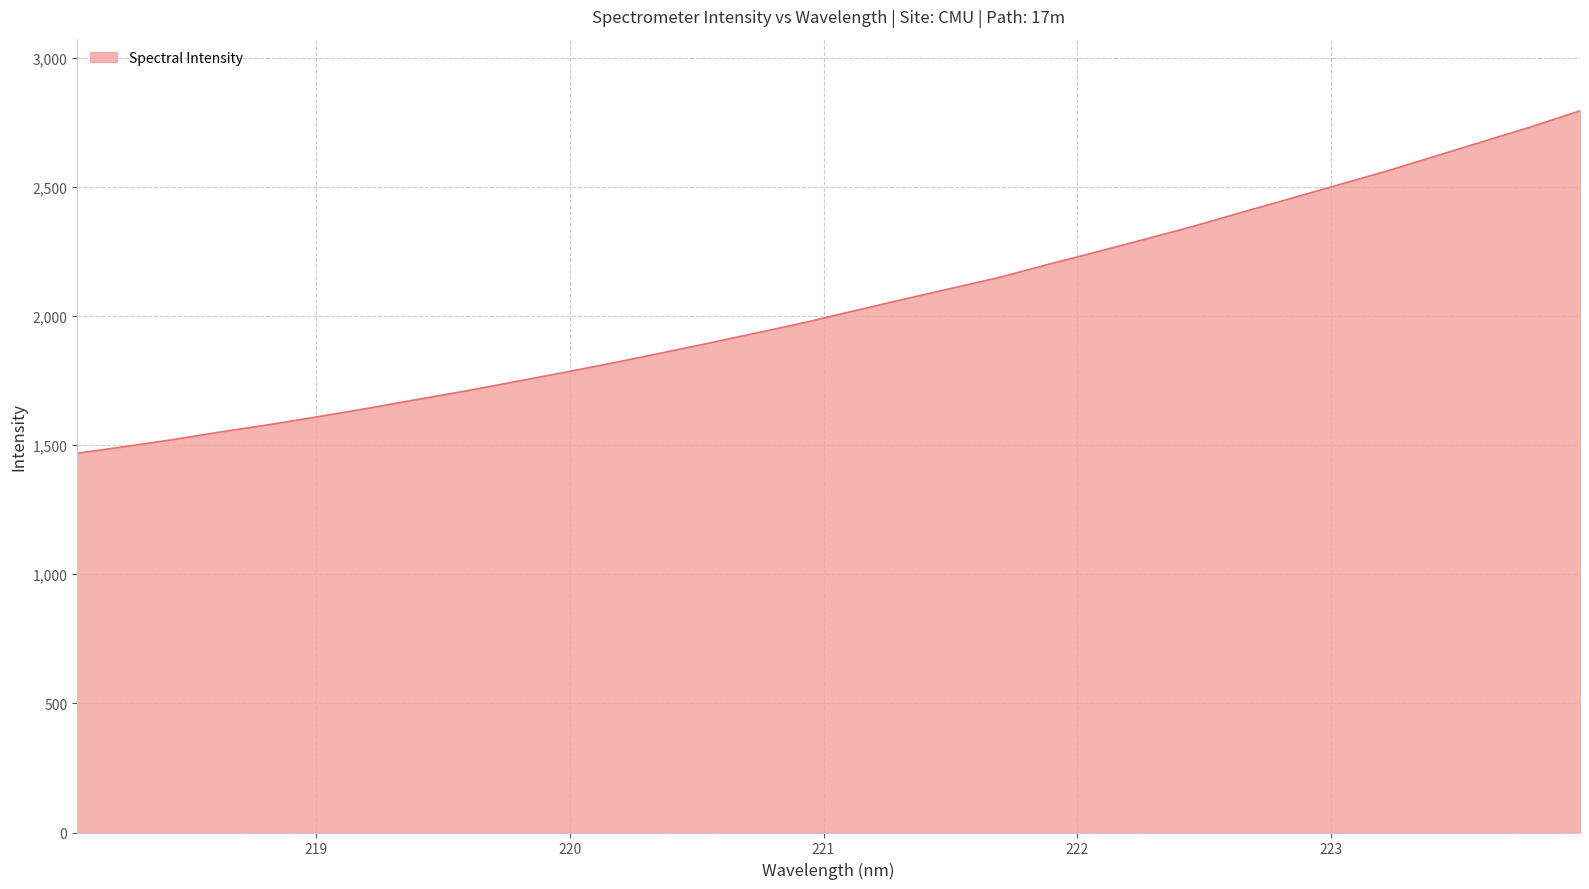

What is the greatest value displayed?

2794.6